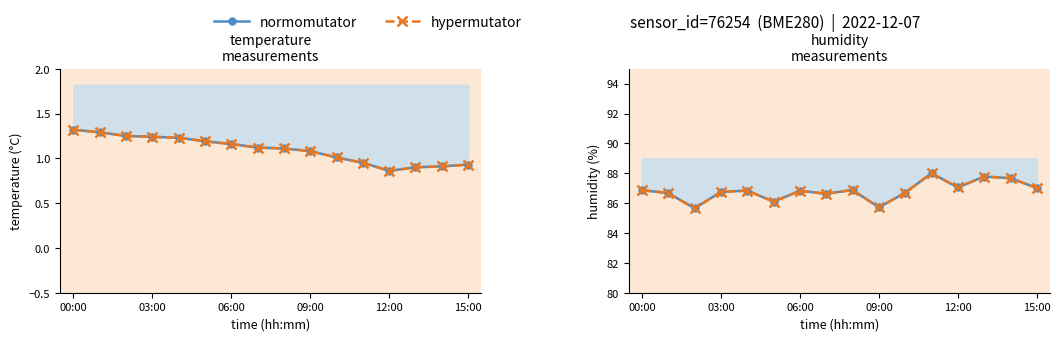

Where does the temperature (norm) series first go above 1?

00:00